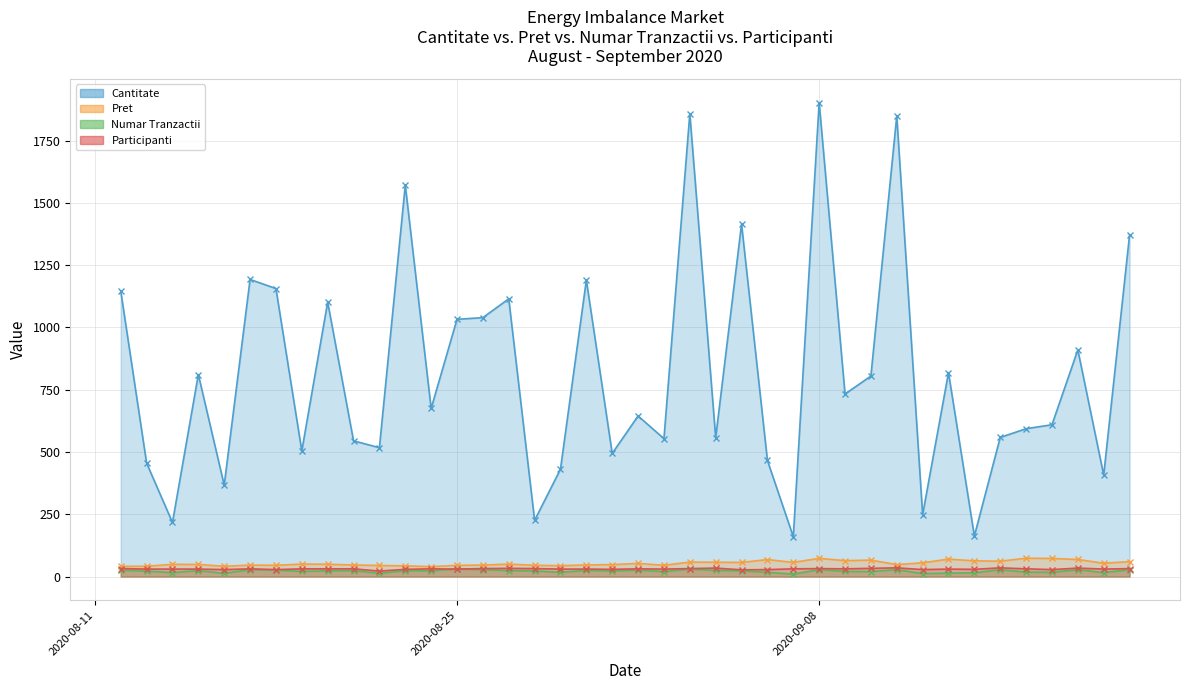

True or false: Pret and Participanti intersect in this chart.

False